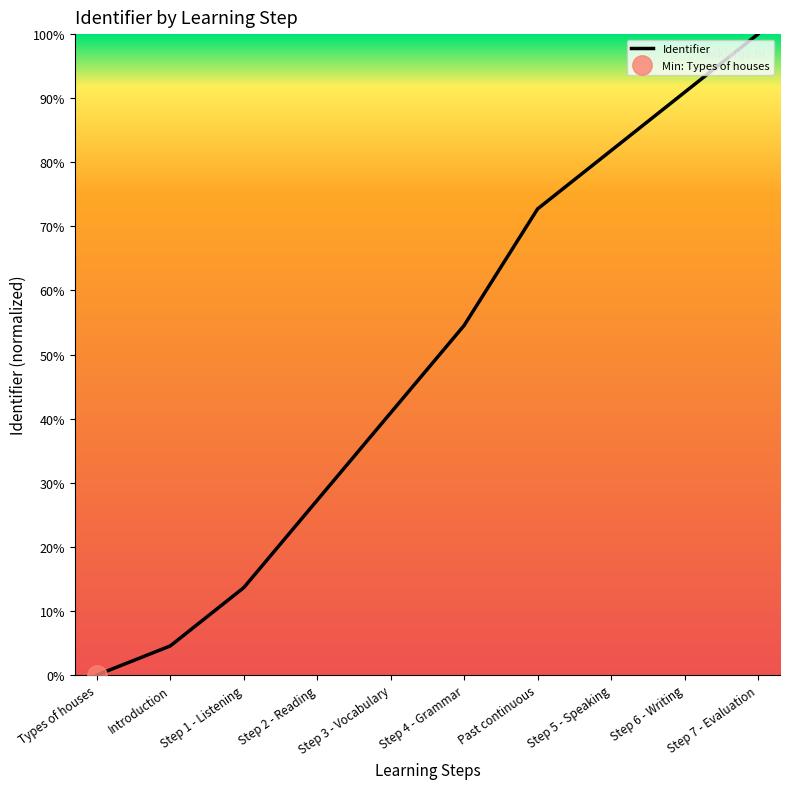

Is it true that the value at Step 2 - Reading is 0.4?

False